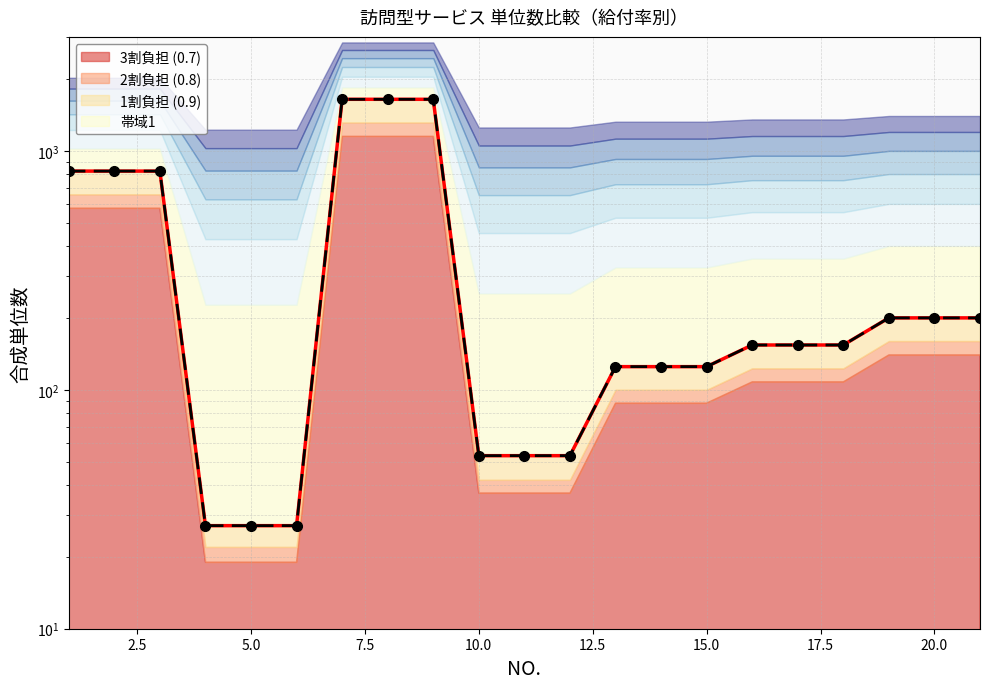

True or false: 1割負担ライン and 合成単位数（1割） intersect in this chart.

False